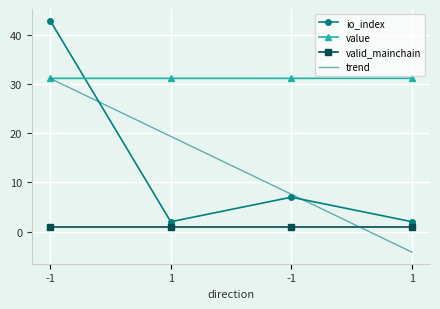

True or false: io_index has more than 1 interior local peaks.

False